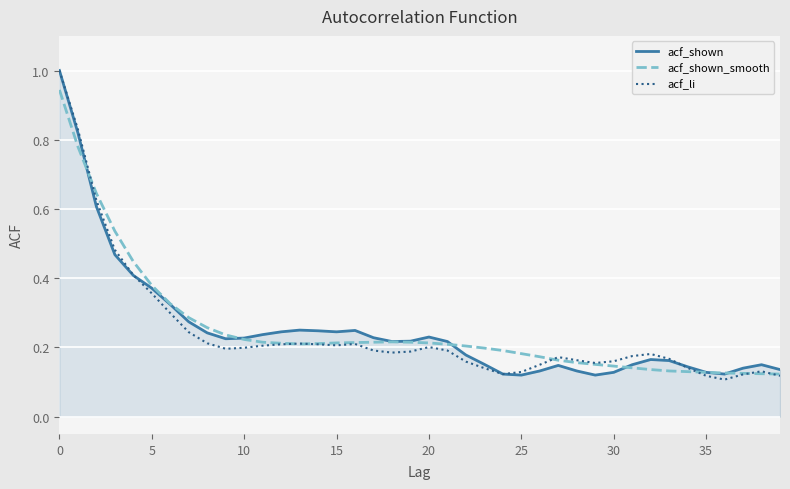

What is the greatest value displayed?

1.0